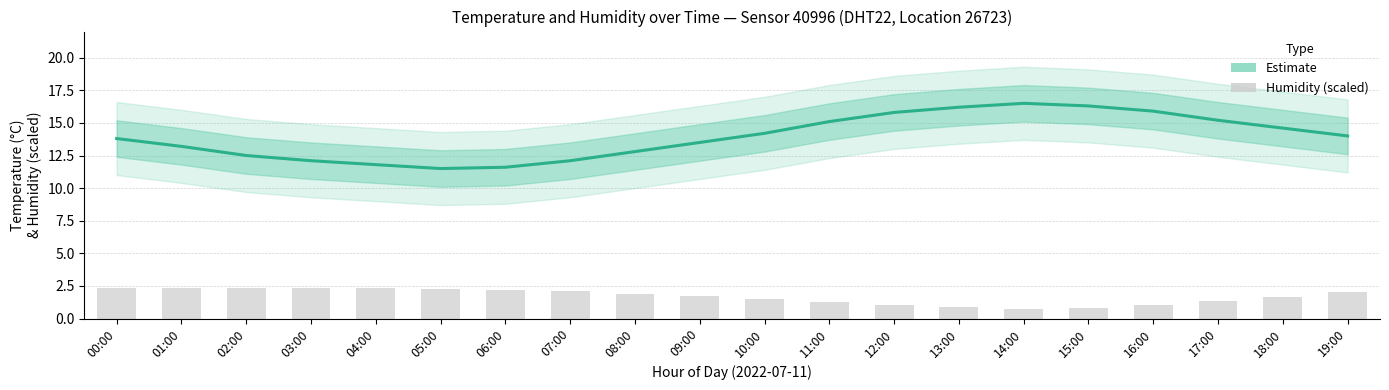

Read the humidity (scaled) value at 18:00.

1.7